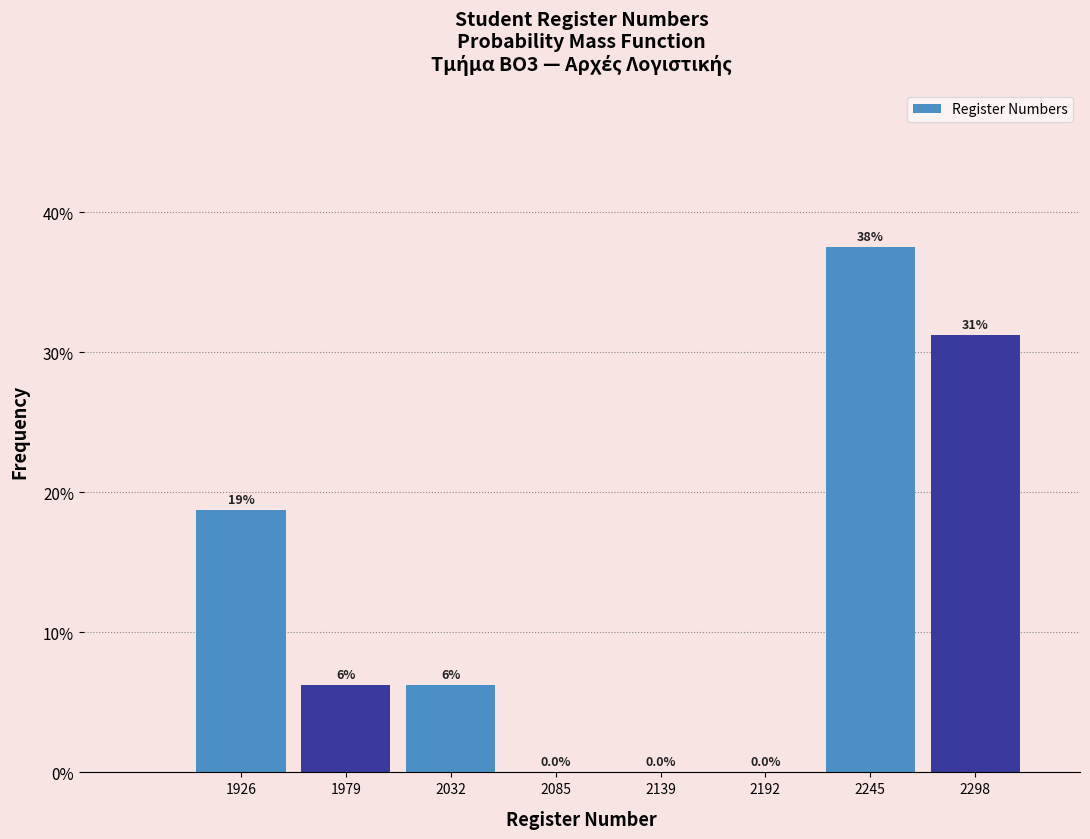

Are the bars horizontal?

No